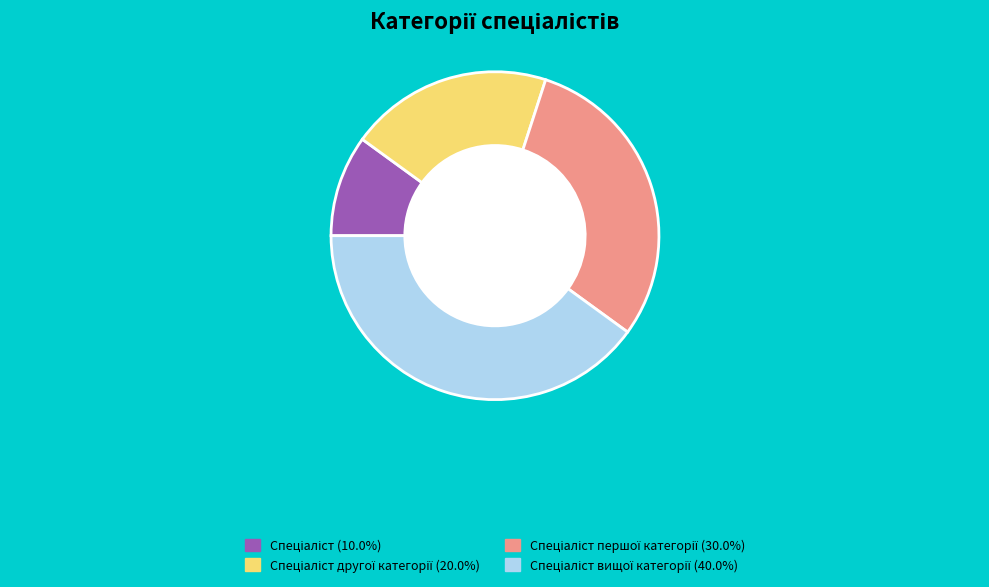

Does Спеціаліст вищої категорії account for over 50% of the chart?

No